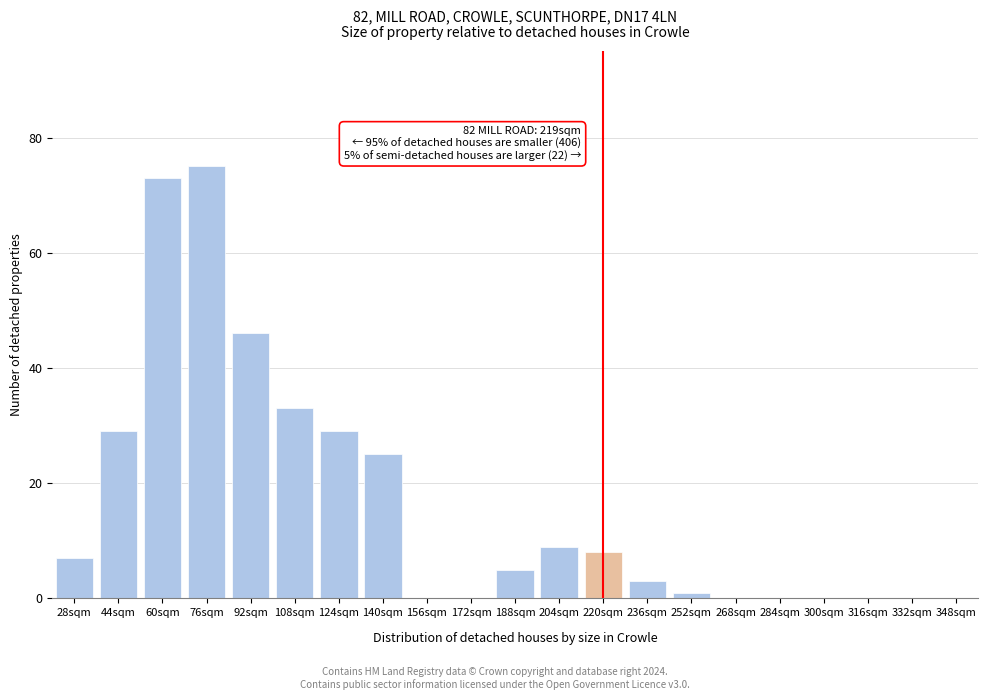

Reading left to right, what are all the values shown in this chart?

28sqm=7	44sqm=29	60sqm=73	76sqm=75	92sqm=46	108sqm=33	124sqm=29	140sqm=25	156sqm=0	172sqm=0	188sqm=5	204sqm=9	220sqm=8	236sqm=3	252sqm=1	268sqm=0	284sqm=0	300sqm=0	316sqm=0	332sqm=0	348sqm=0